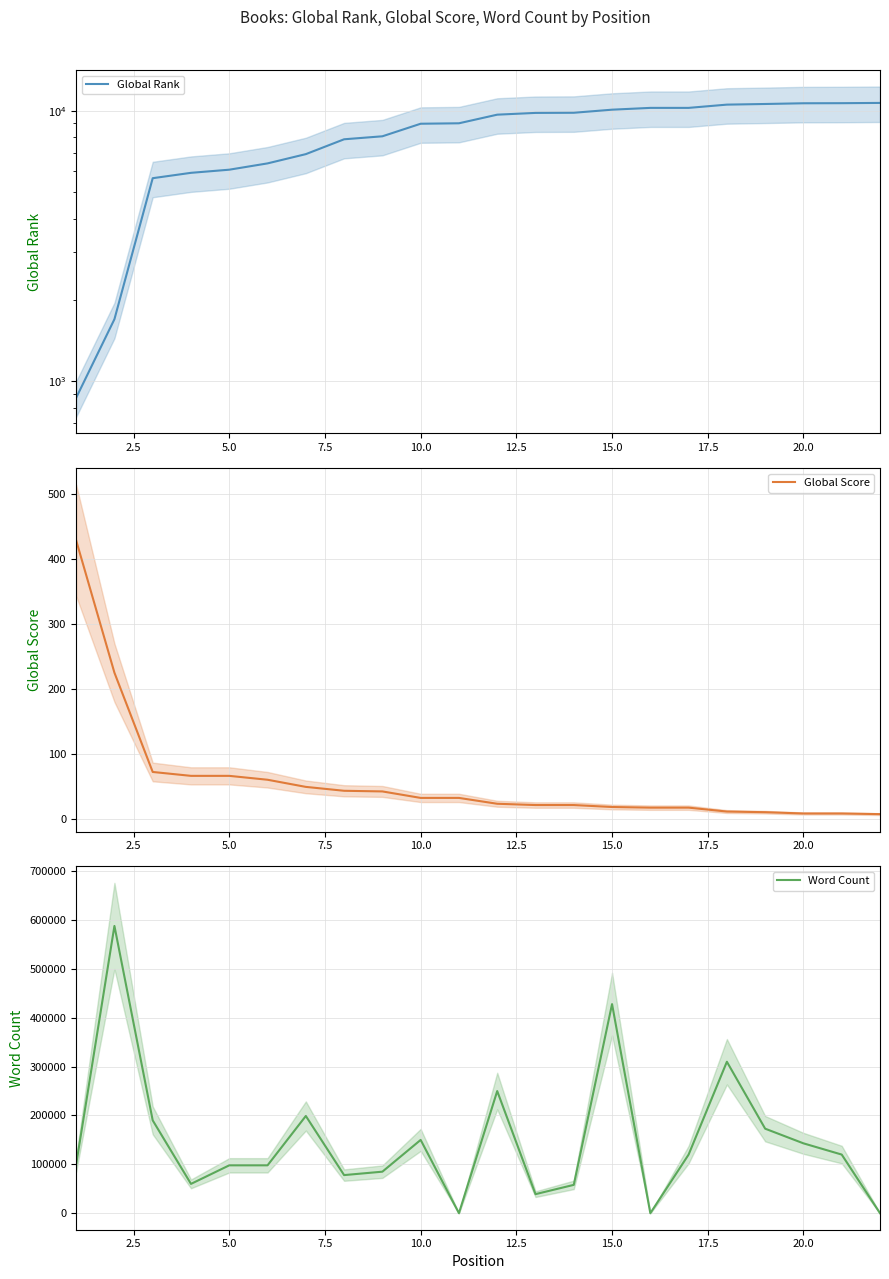

True or false: Word Count has more than 2 points higher than both neighbors.

True